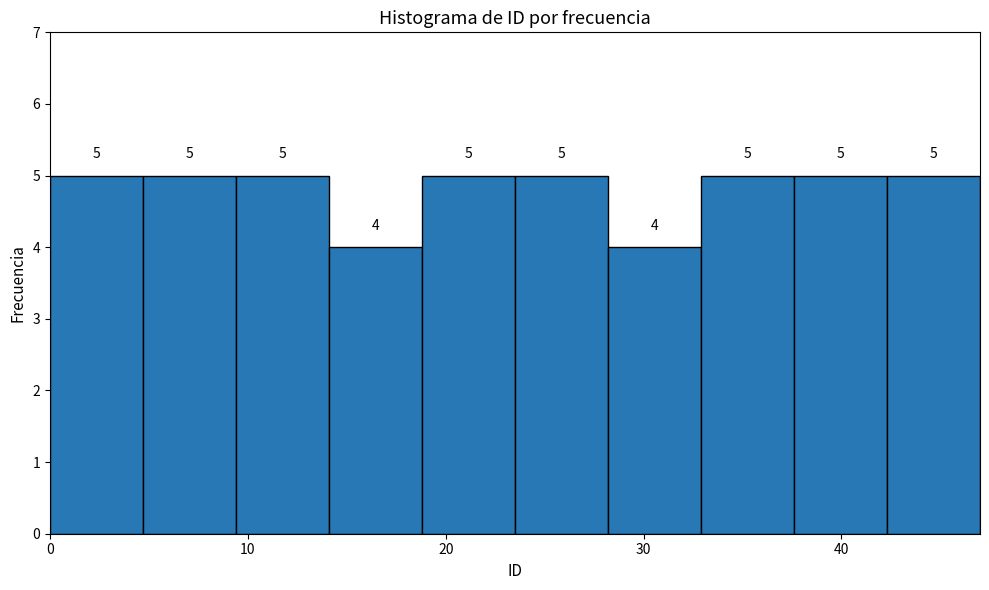

Reading left to right, transcribe this chart: for each bar, give the range it covers on the x-axis and its height. The bar edges are not printed on the chart, so give them approximately, as read against the axis.

0.0 to 4.7: 5
4.7 to 9.4: 5
9.4 to 14.1: 5
14.1 to 18.8: 4
18.8 to 23.5: 5
23.5 to 28.2: 5
28.2 to 32.9: 4
32.9 to 37.6: 5
37.6 to 42.3: 5
42.3 to 47.0: 5